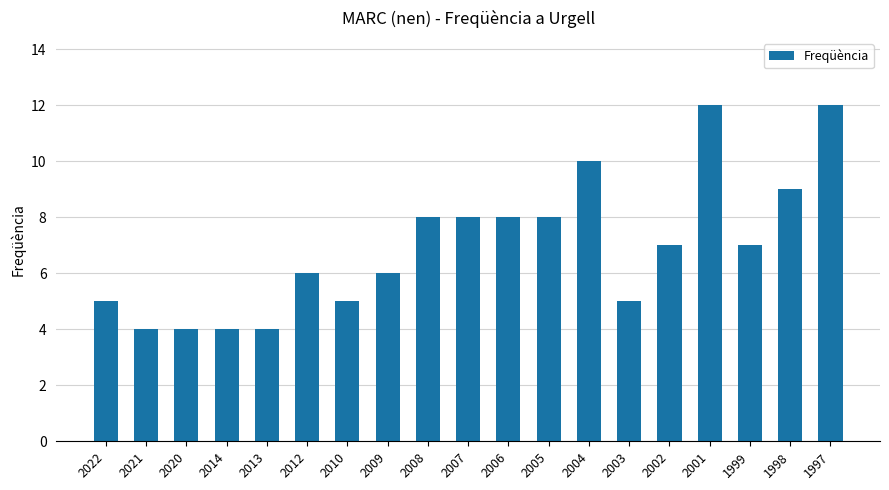

How many data points are less than 7?

9